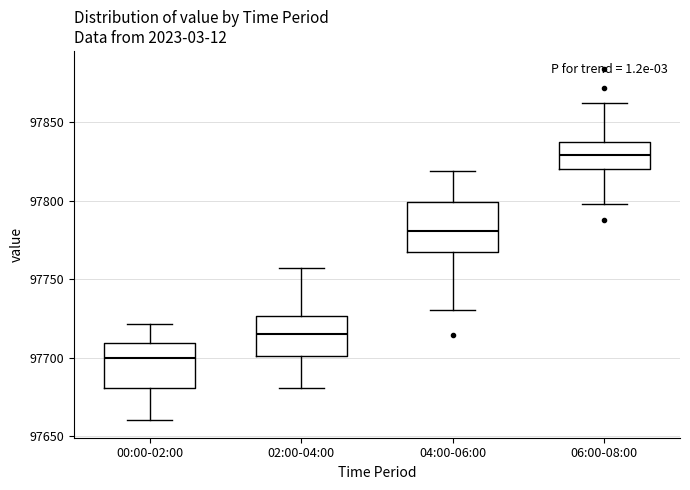

Which box has the highest median line?

06:00-08:00